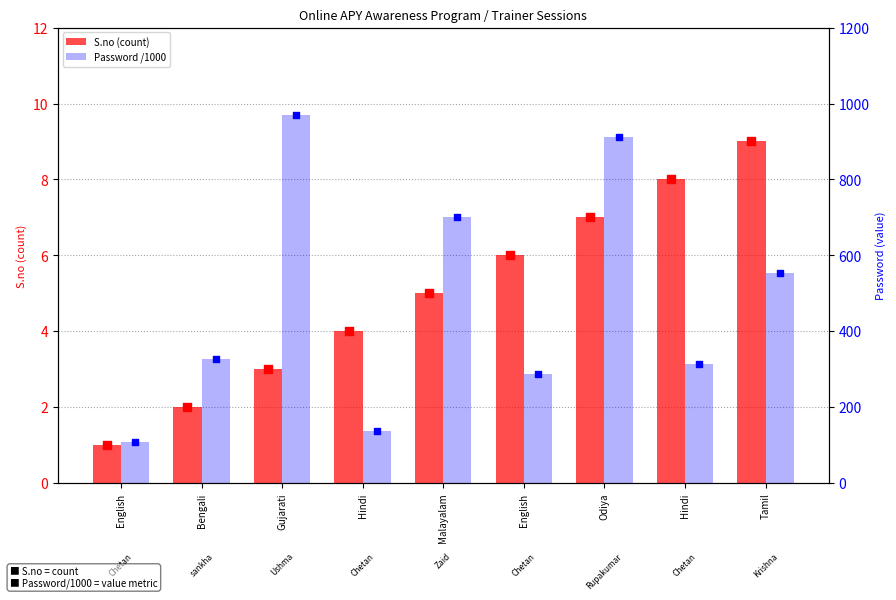

At how many categories does at least one series exceed 200?

7